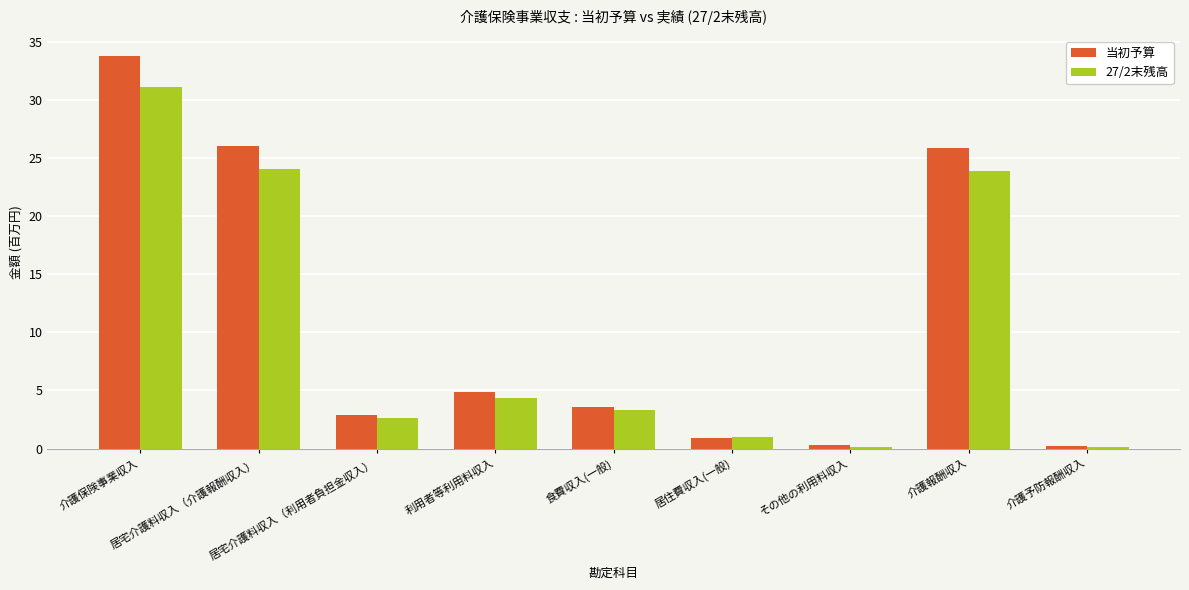

Rank the series by their average value, from lowest to highest.

27/2末残高, 当初予算